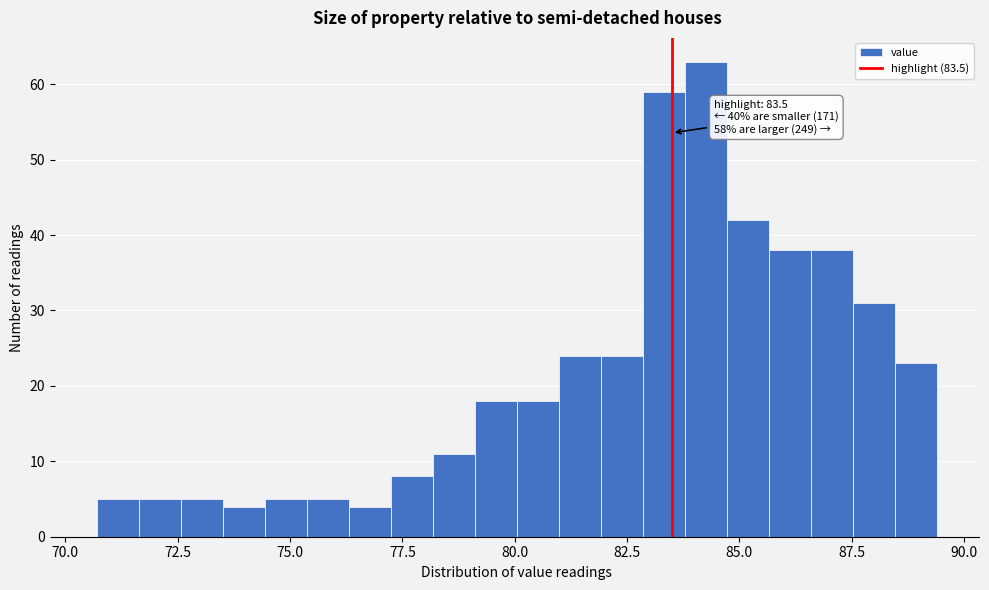

Read against the x-axis, roughly where is the centre of the tallest bar?

84.5